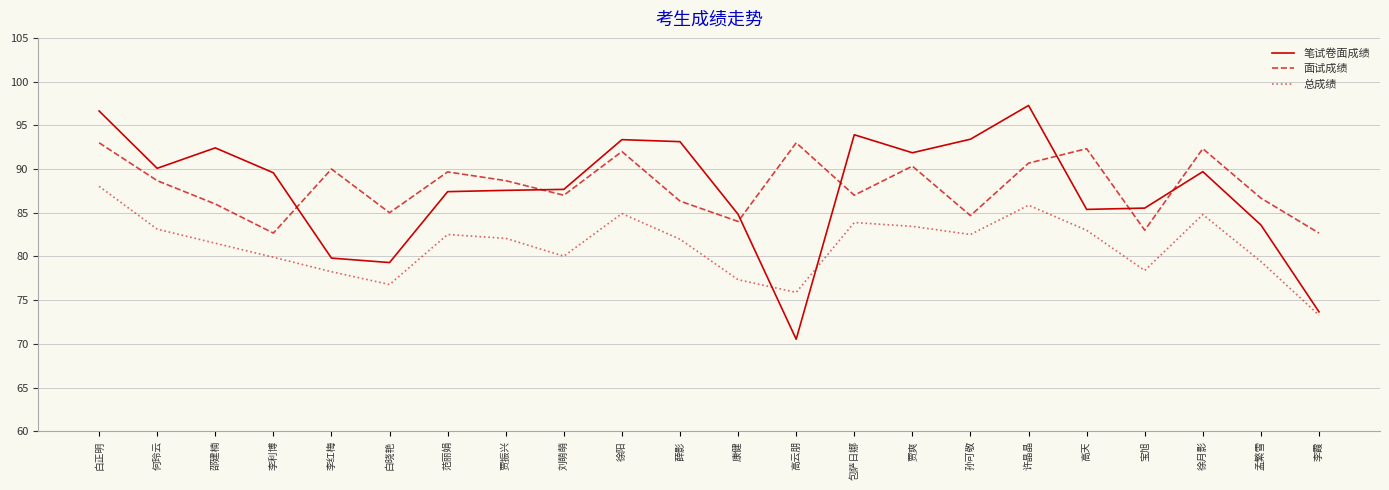

What position from the left is 刘萌萌?

9